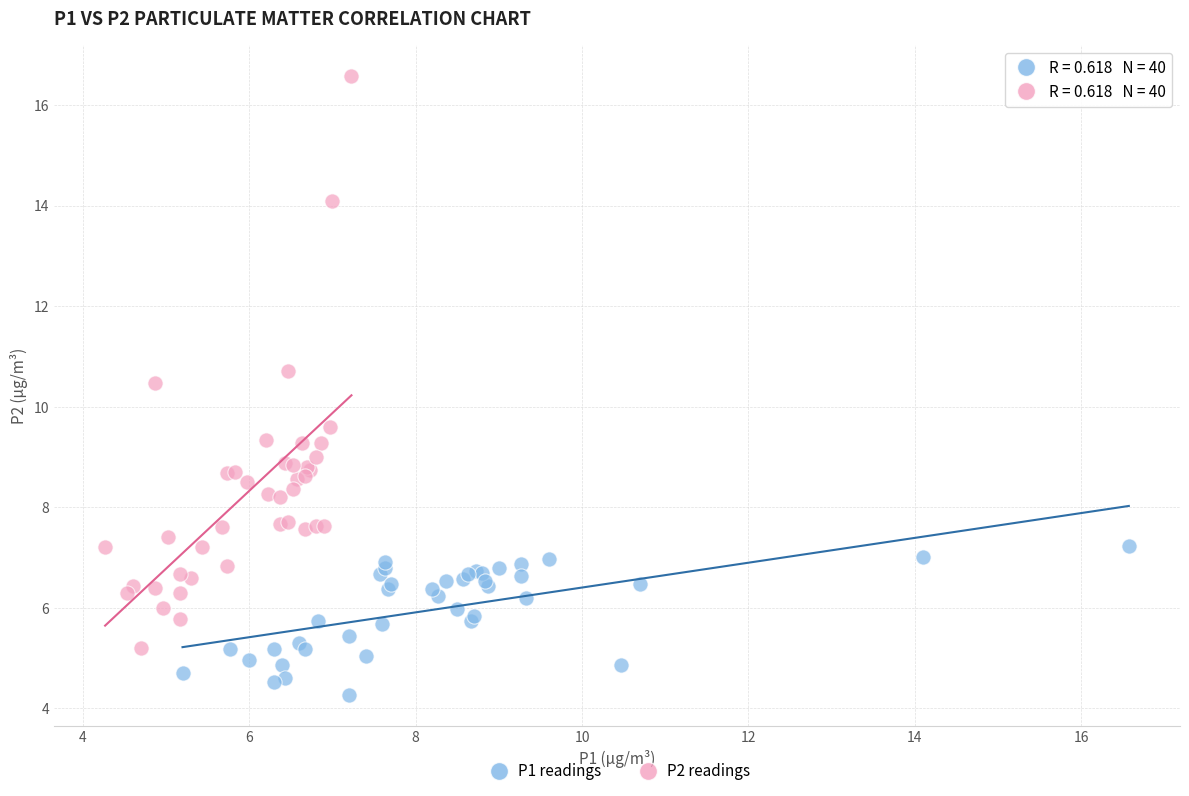

Which series has the largest Y range (max minus min)?

P2 readings